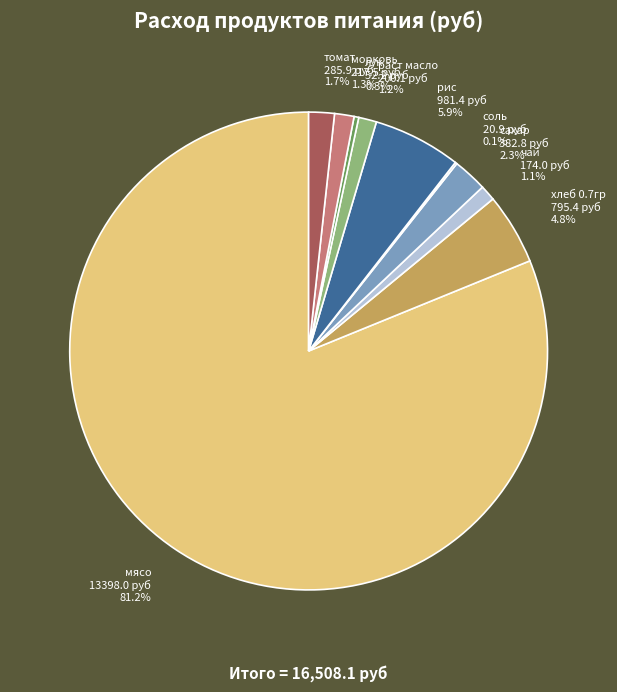

True or false: сахар accounts for 2% of the total.

True